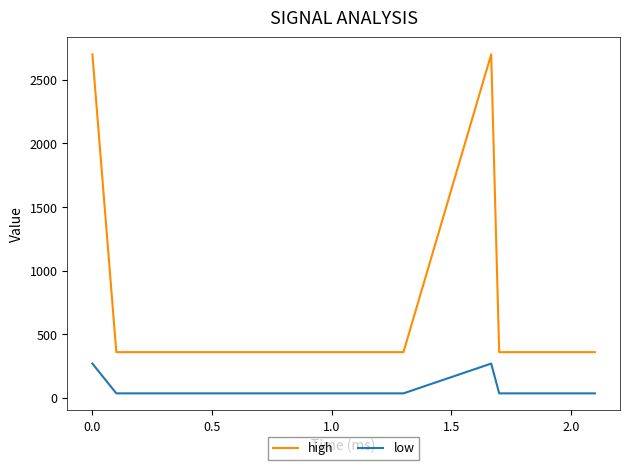

True or false: low and high cross at least once.

False